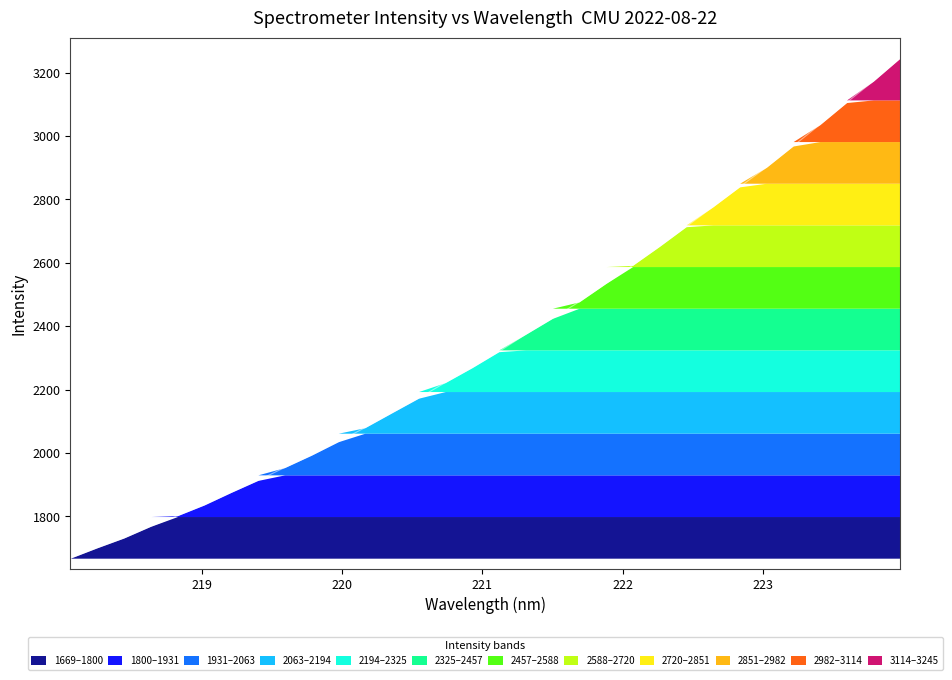

Which has a higher value, 219.0156 or 218.6332?

219.0156